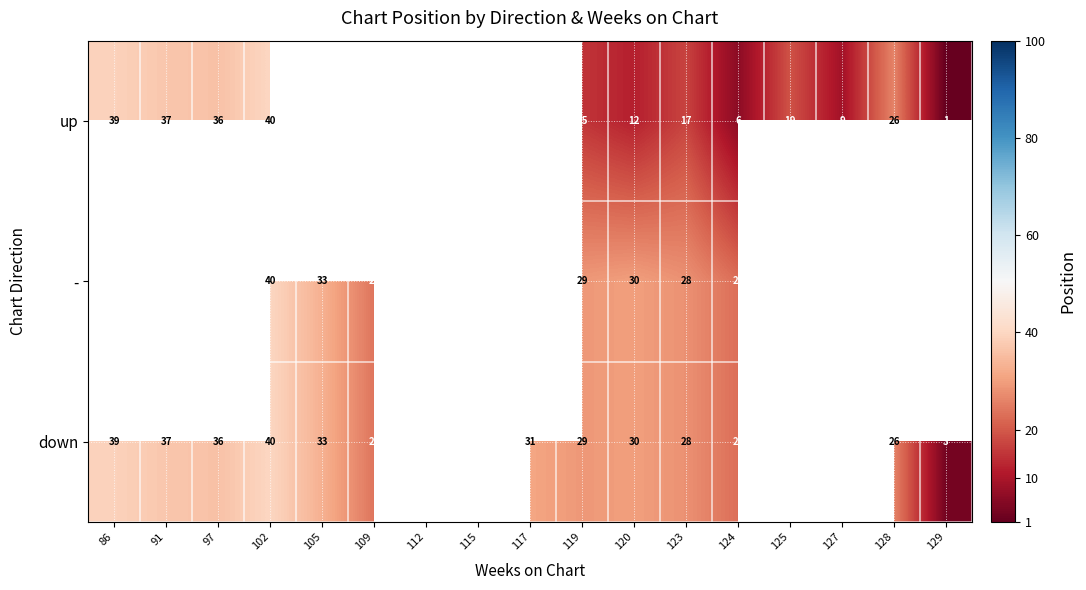

What is the minimum value shown in the chart?

1.0